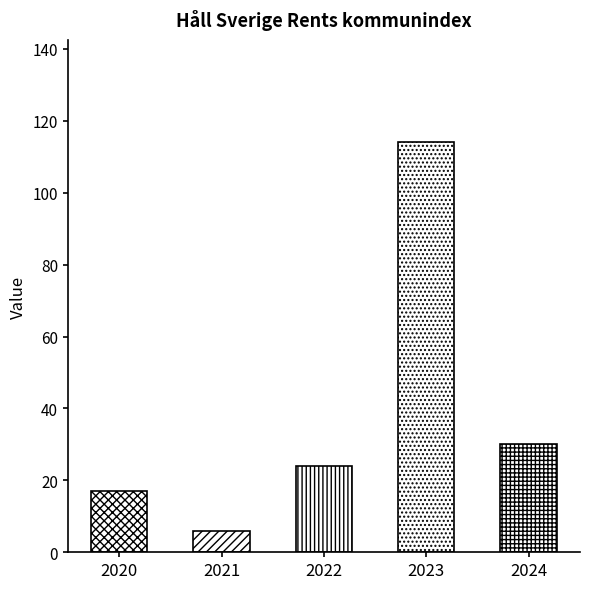

Does the chart contain any negative values?

No